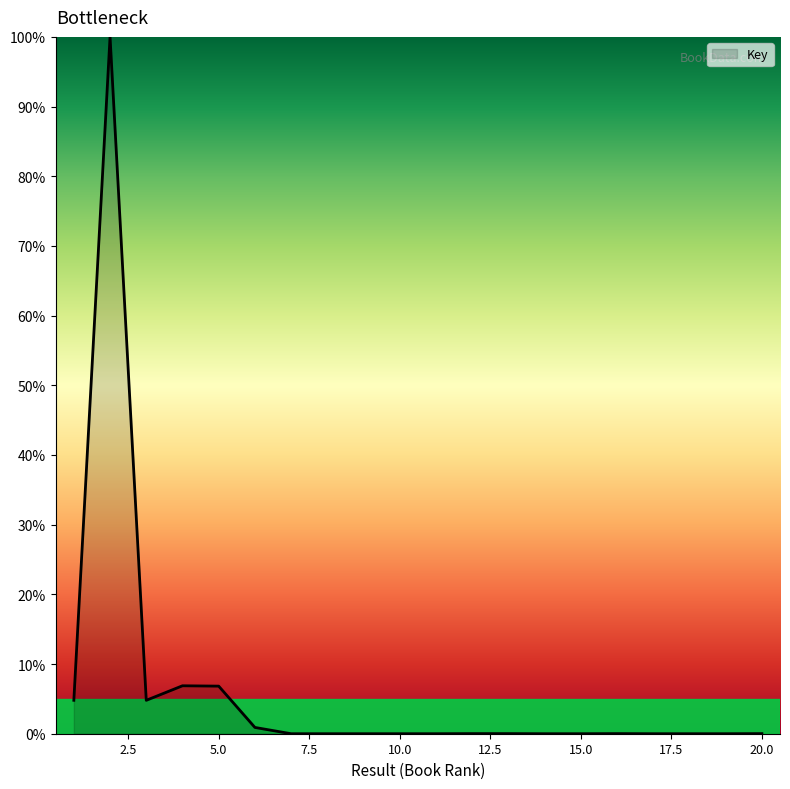

What is the difference between the maximum and minimum values?

100.0